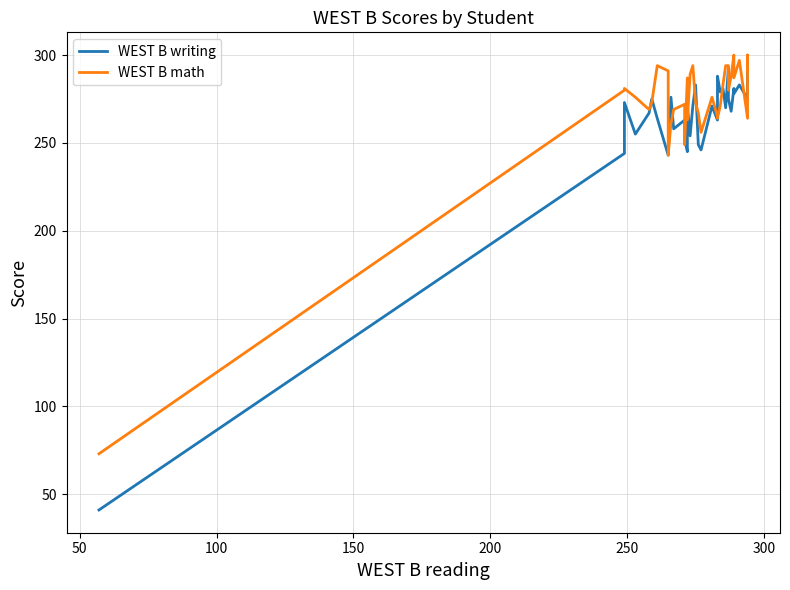

What is the sum of all WEST B writing values?

9155